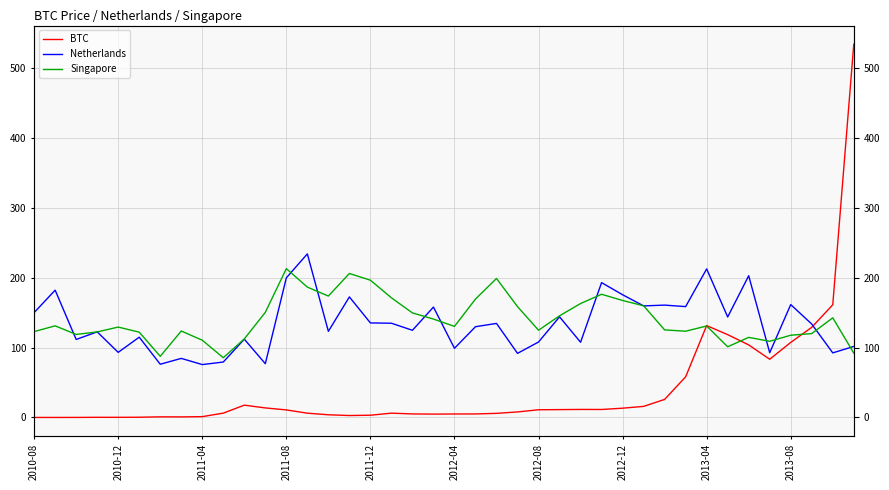

Between which two adjacent categories do BTC and Netherlands first intersect?

37 and 38